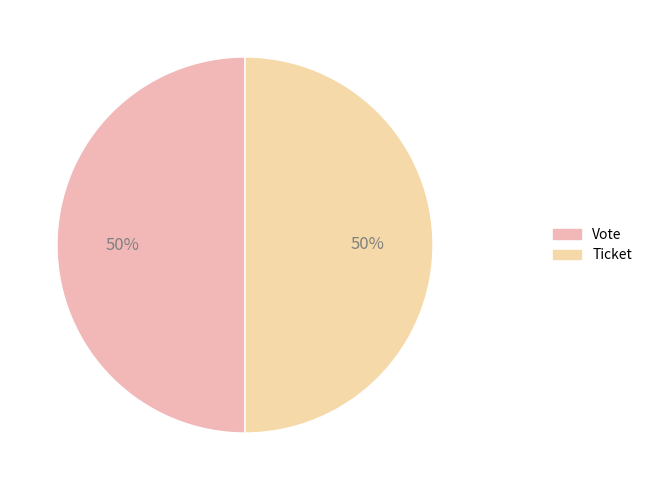

How many slices are in this pie chart?

2